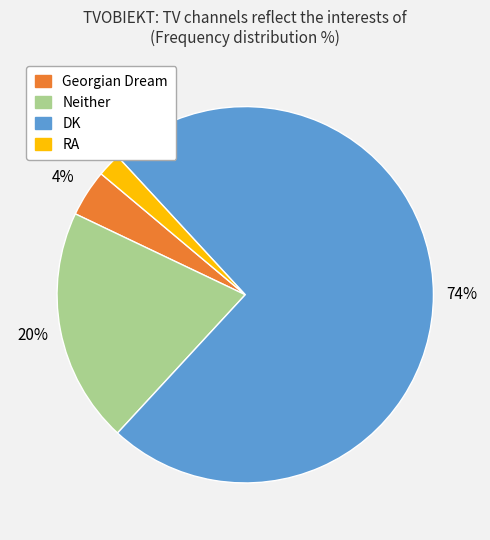

Is there a majority slice in this chart?

Yes